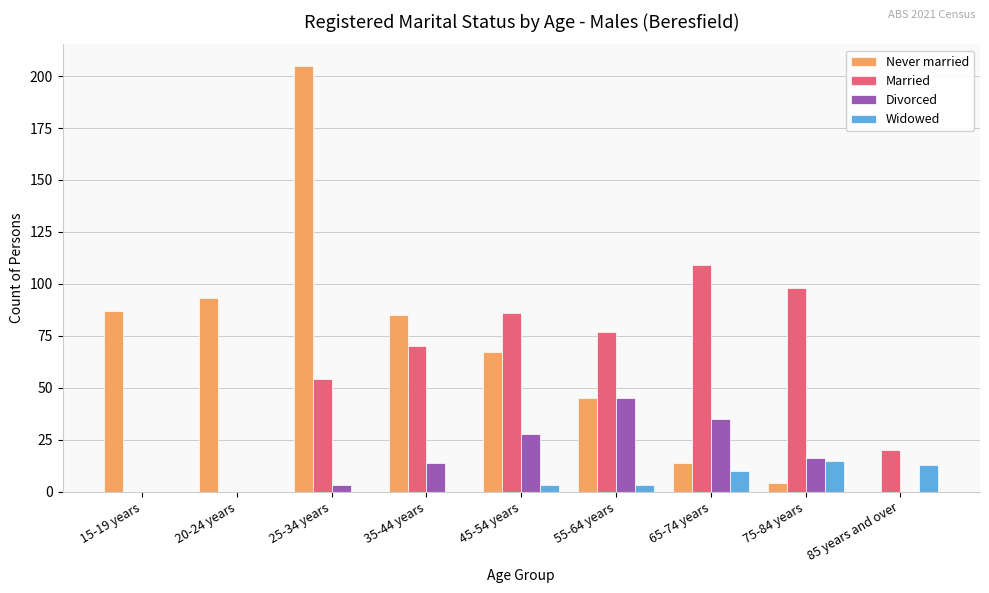

What is the greatest value displayed?

205